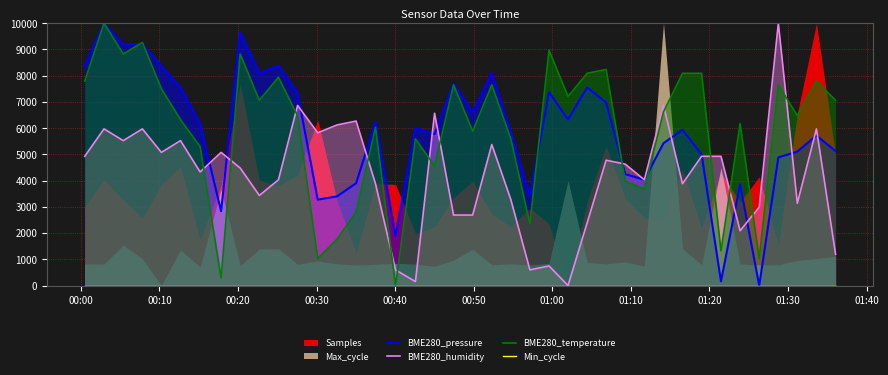

What is the highest value of the BME280_humidity series?

10000.0